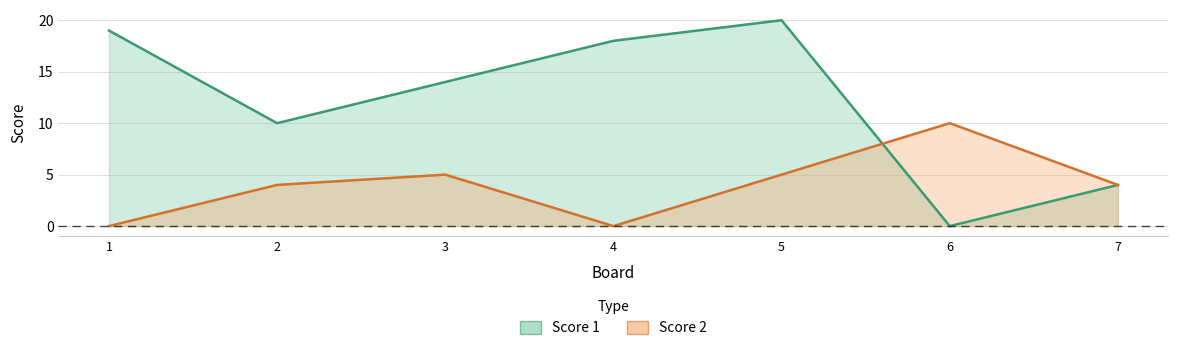

Reading right to left, extract all data points from this chart.

Score 1: 4	0	20	18	14	10	19
Score 2: 4	10	5	0	5	4	0